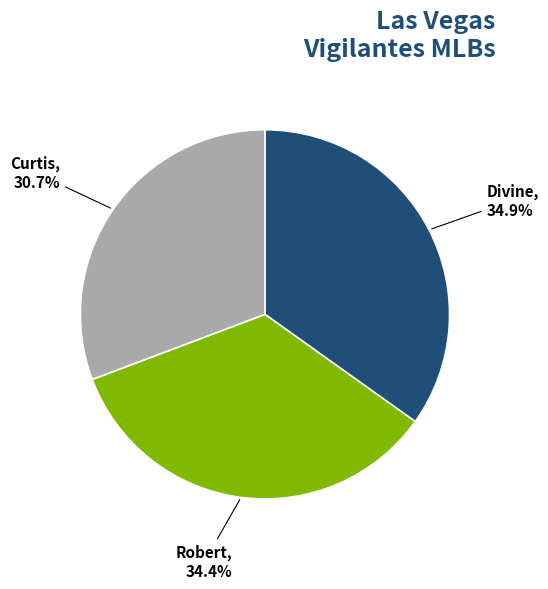

How many slices are in this pie chart?

3